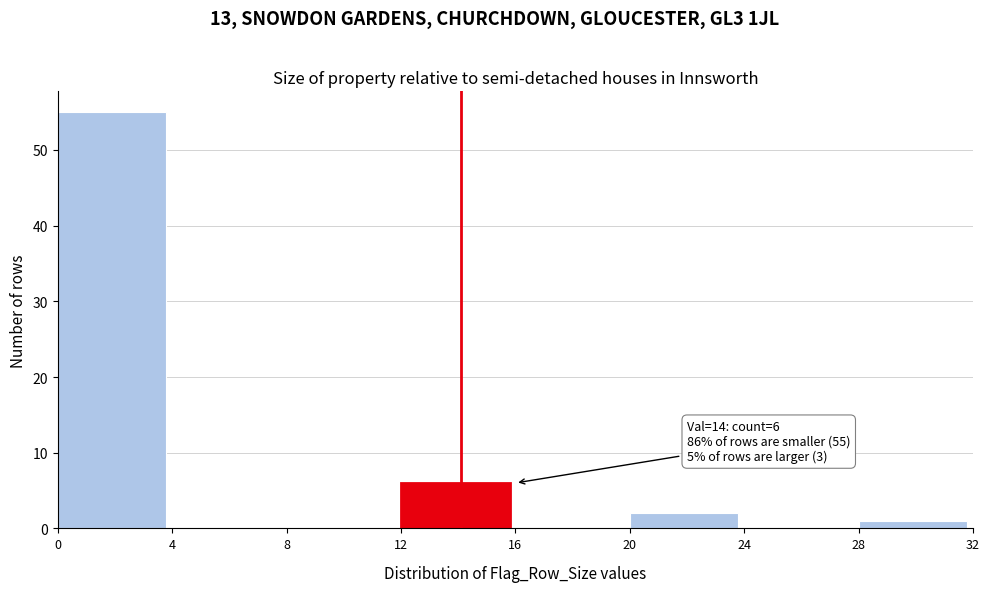

Which range on the x-axis has the tallest bar?

0 to 4